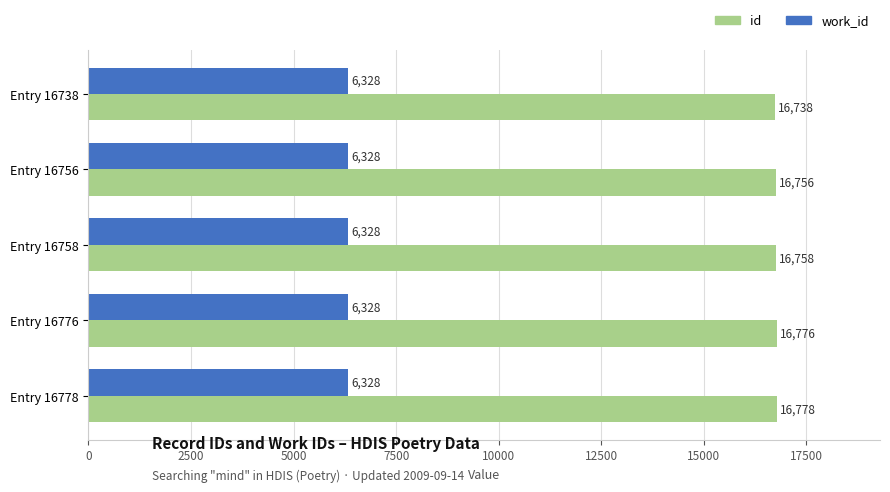

What is the difference between the highest and lowest values at Entry 16738?

10410